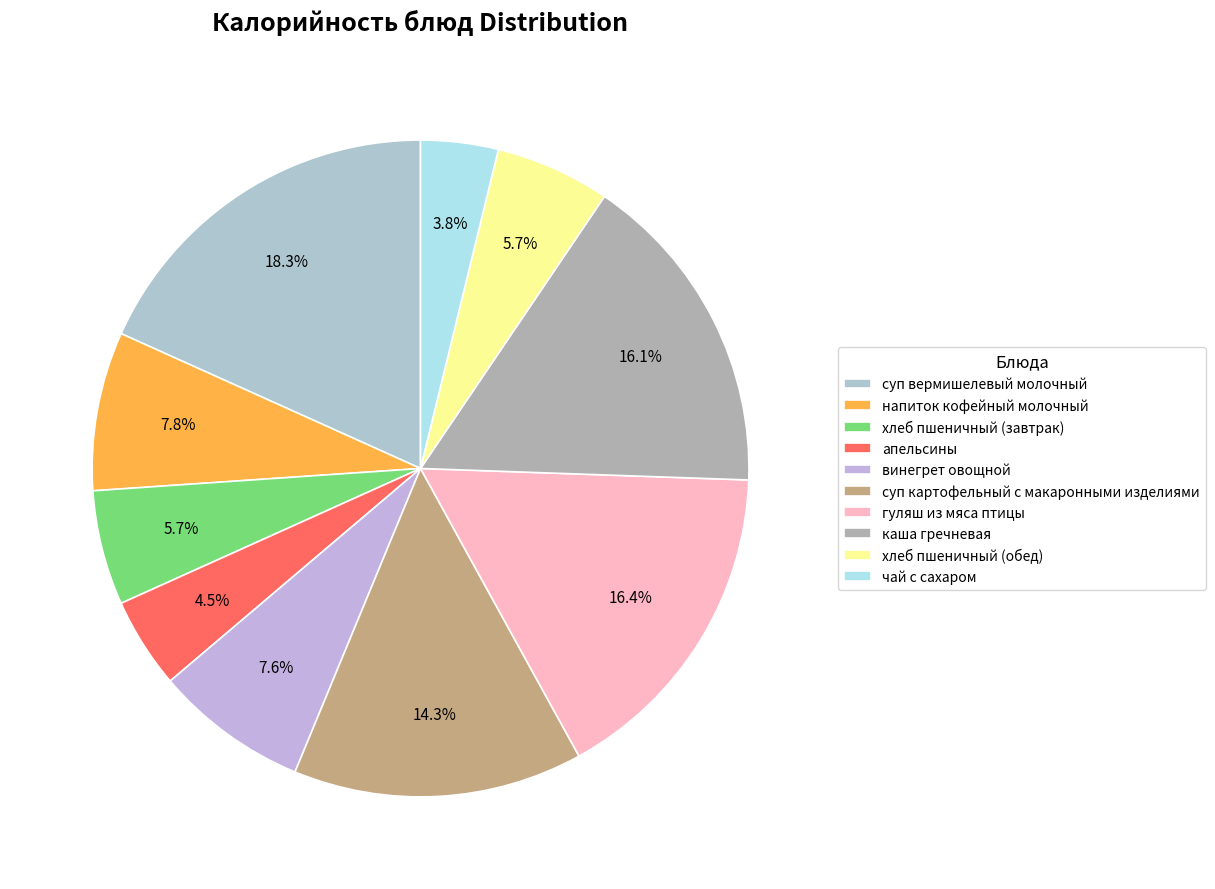

Count the number of slices in the pie.

10